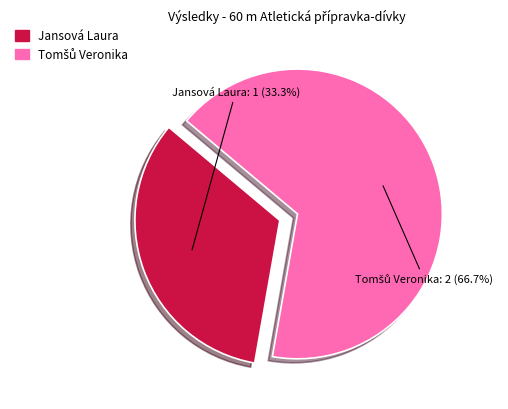

The Jansová Laura slice represents 45% of the pie. True or false?

False